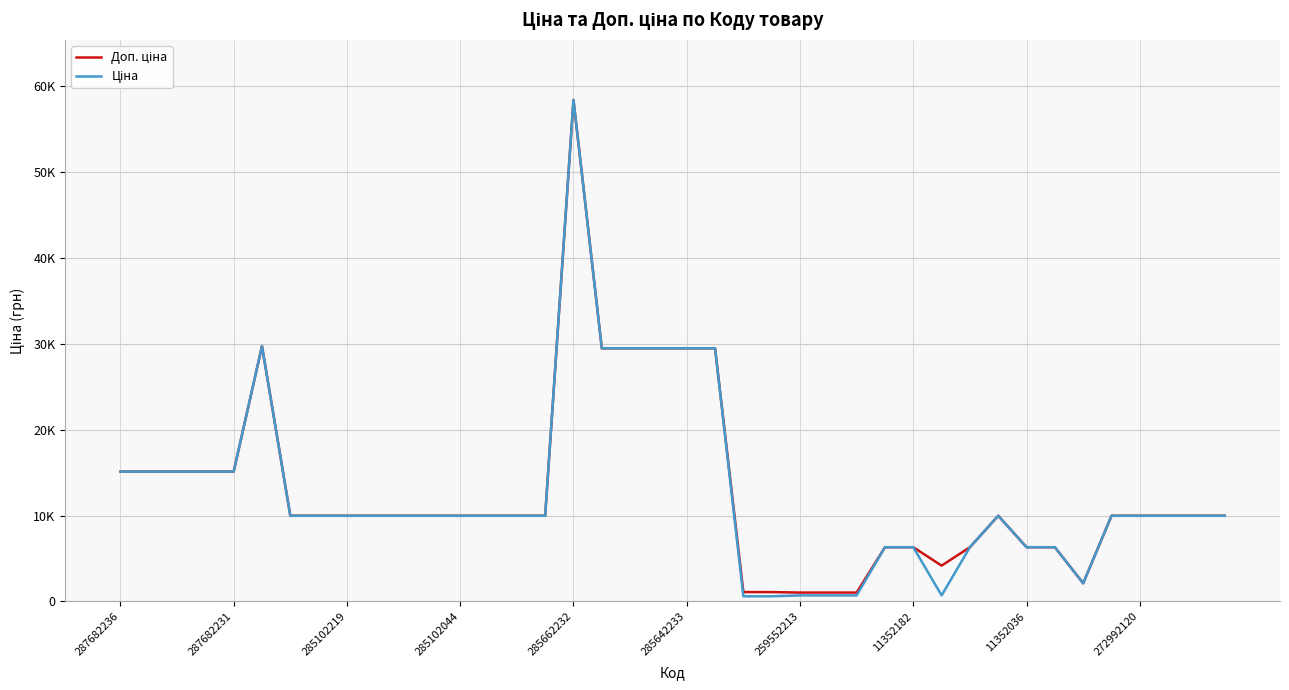

Does the chart display data point markers on the line(s)?

No